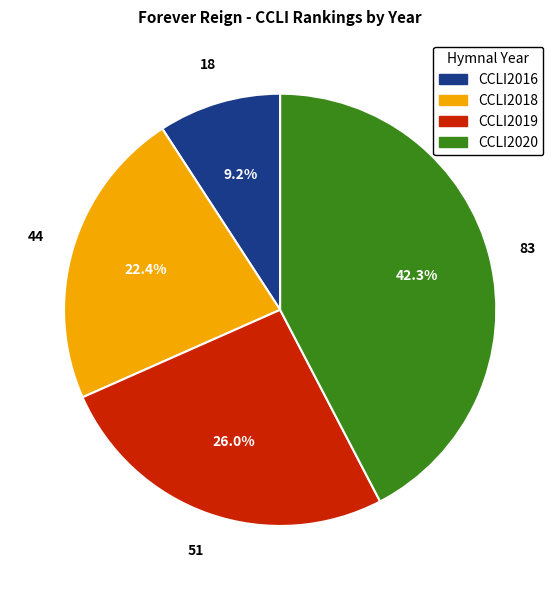

Which category has the biggest portion of the pie?

CCLI2020